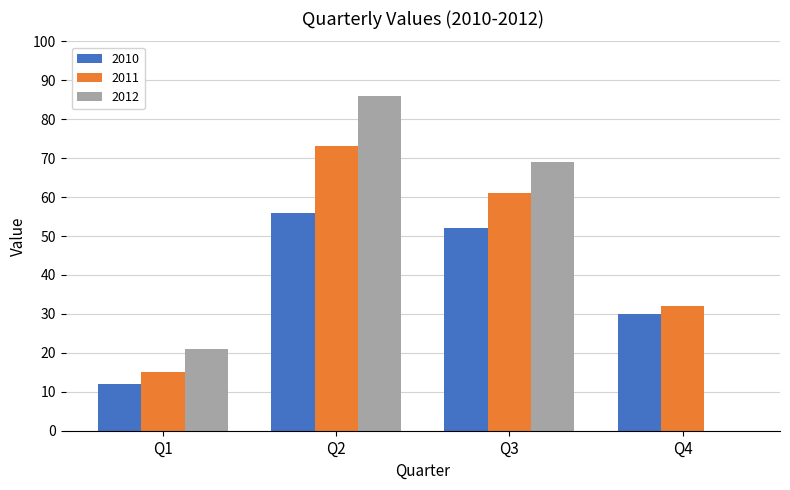

At which category is the sum across all series the highest?

Q2